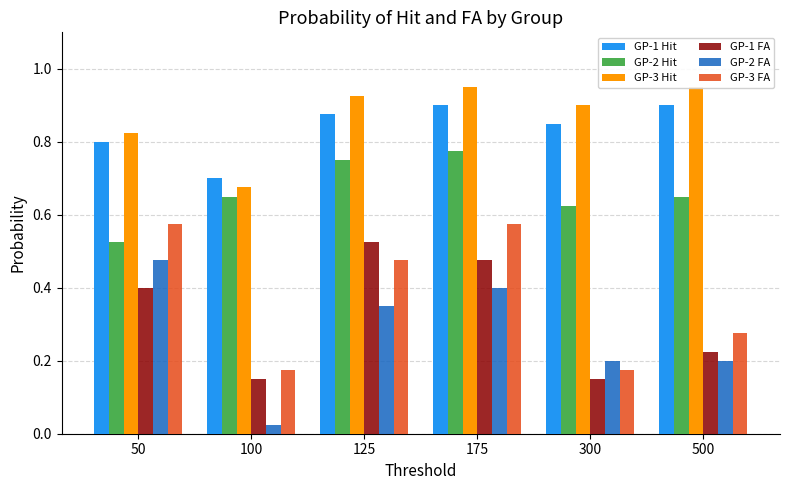

The GP-1 FA series shows 0.1 at 100. True or false?

True